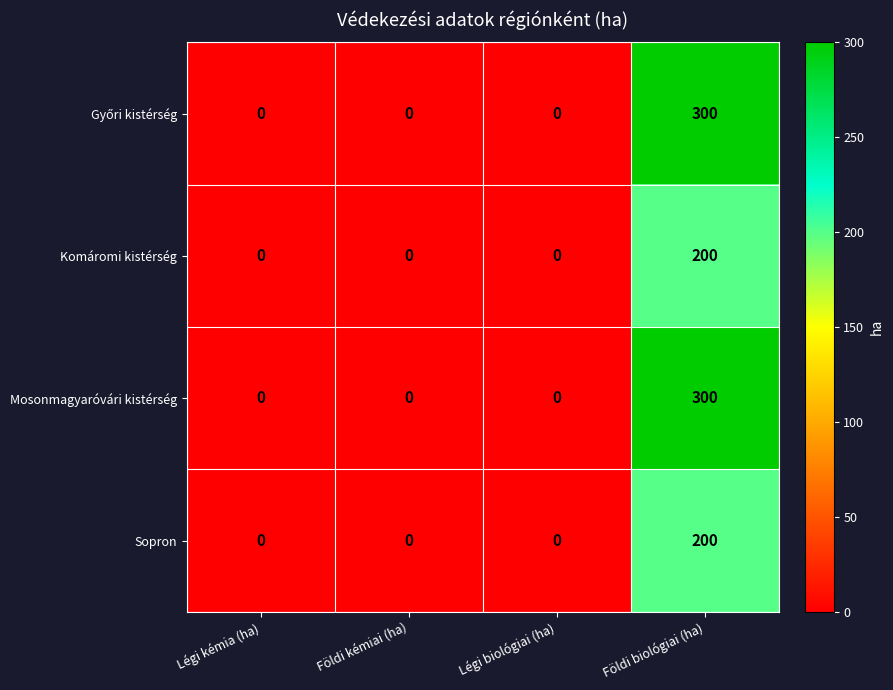

The Komáromi kistérség series shows 44 at Földi biológiai (ha). True or false?

False